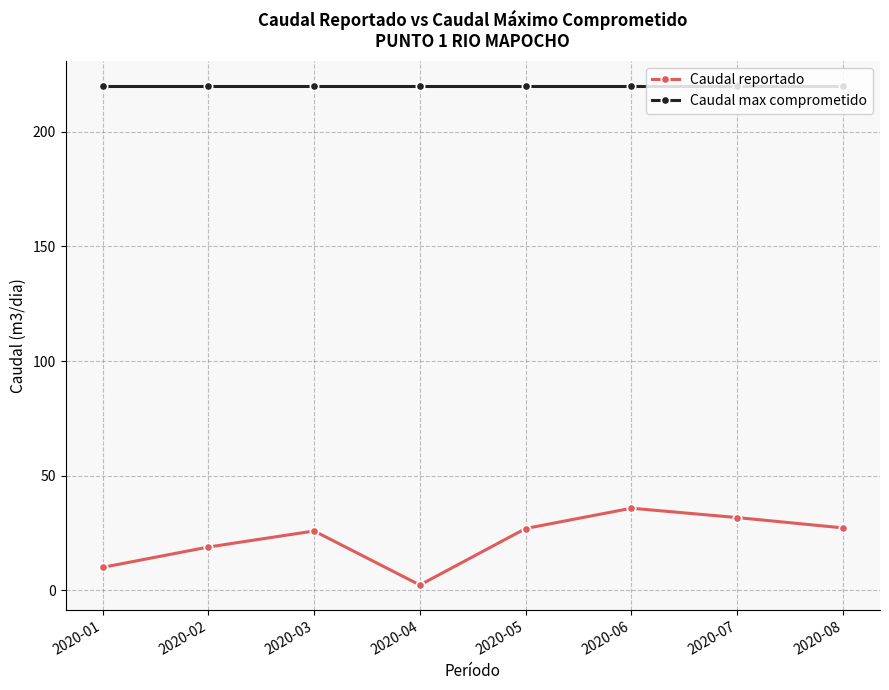

Is it true that Caudal max comprometido equals 220.0 at 2020-07?

True